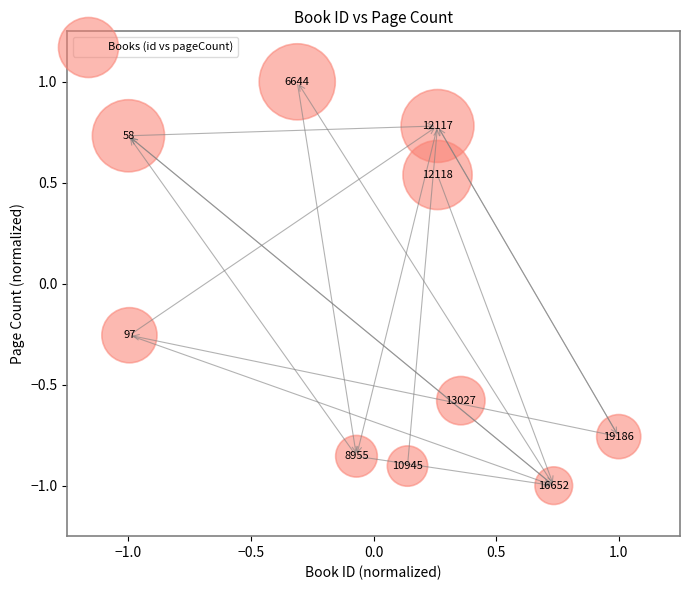

What is the range of X values (max minus min)?

2.0